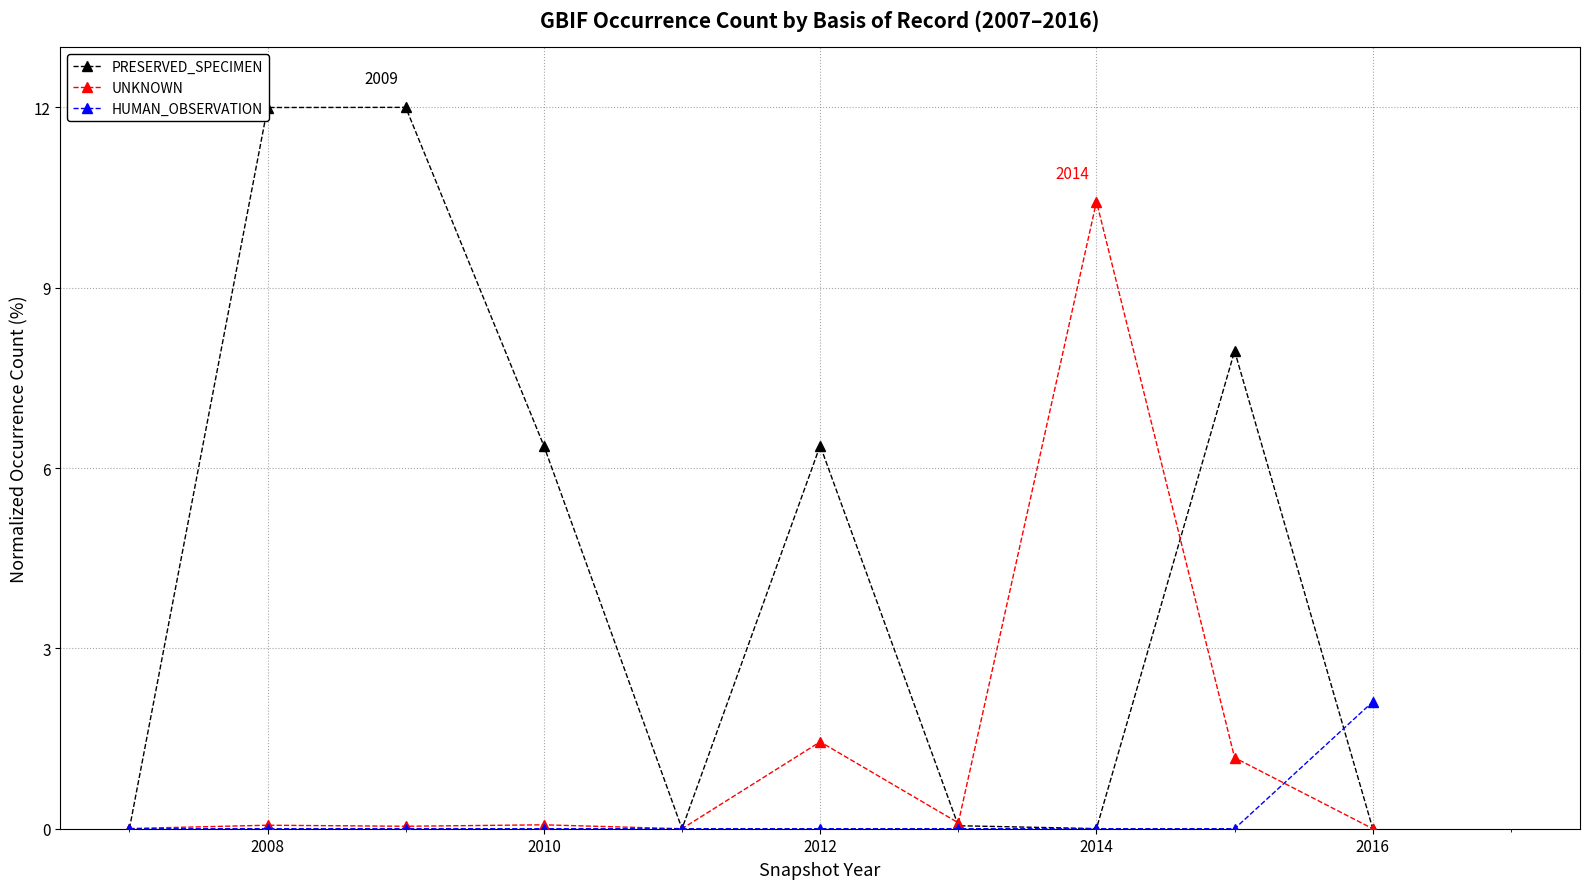

Which series has the widest spread of values?

PRESERVED_SPECIMEN